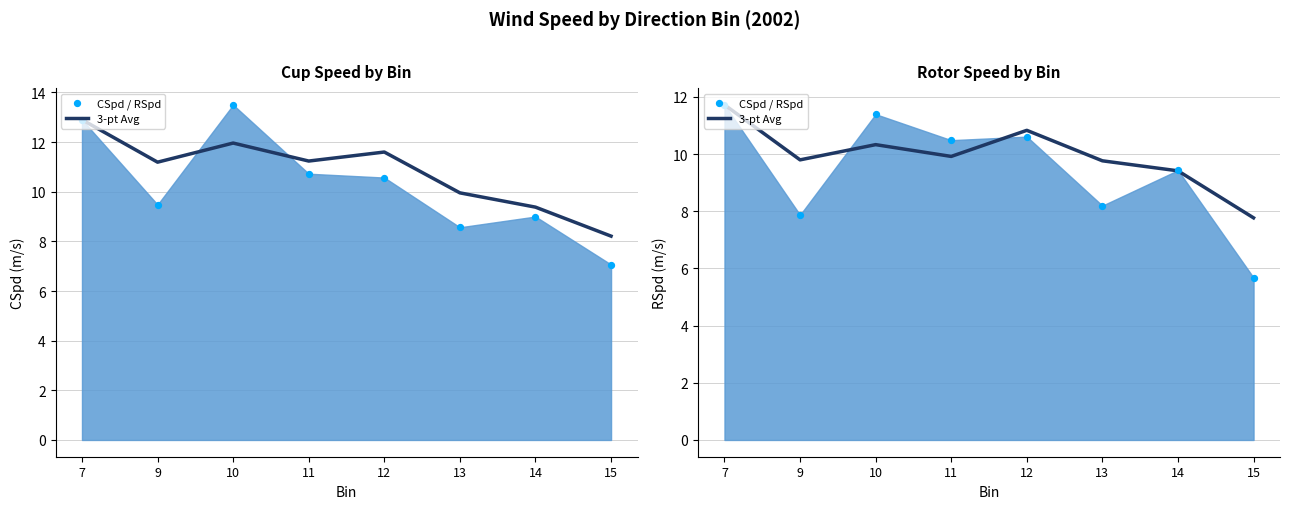

Which has a higher value, 12 or 11?

12